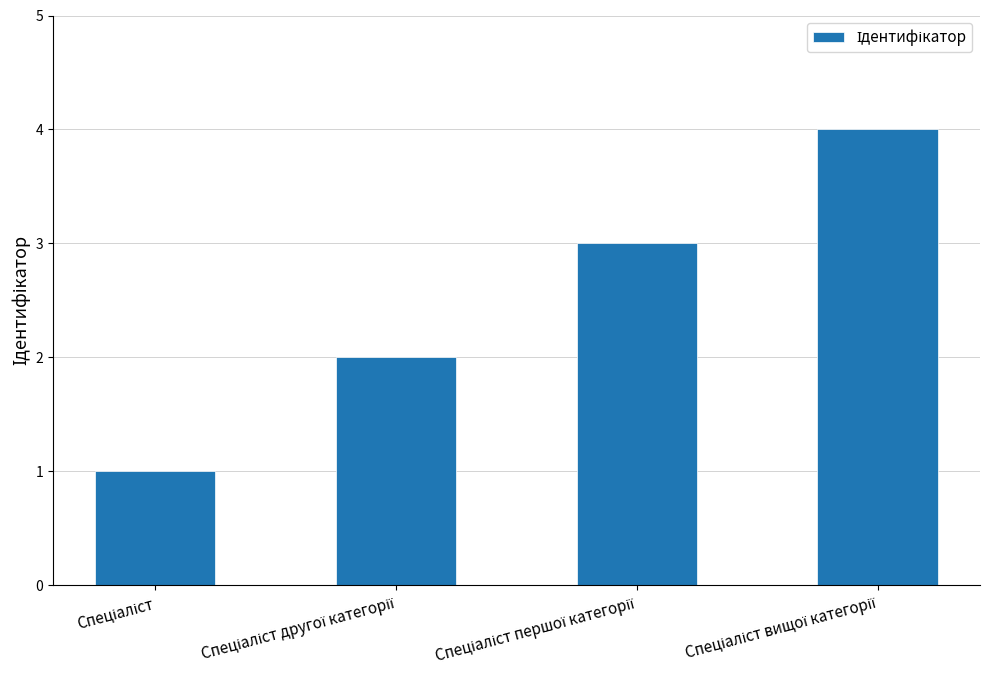

What is the difference between the maximum and minimum values?

3